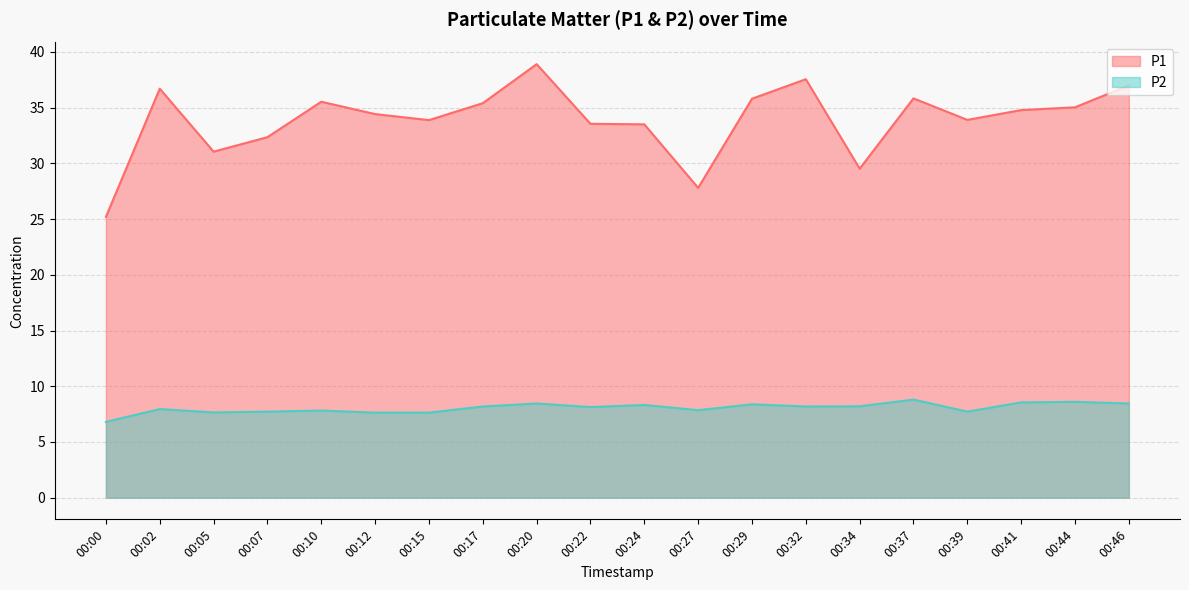

What value does the P2 series have at 00:20?

8.4